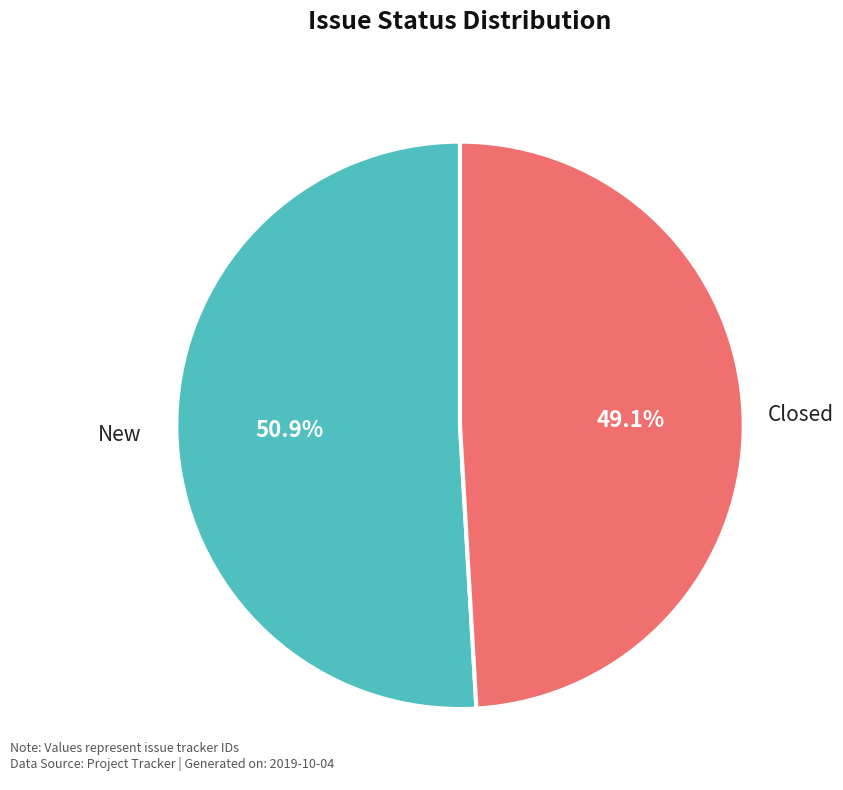

What percentage is the Closed slice, to the nearest percent?

49%